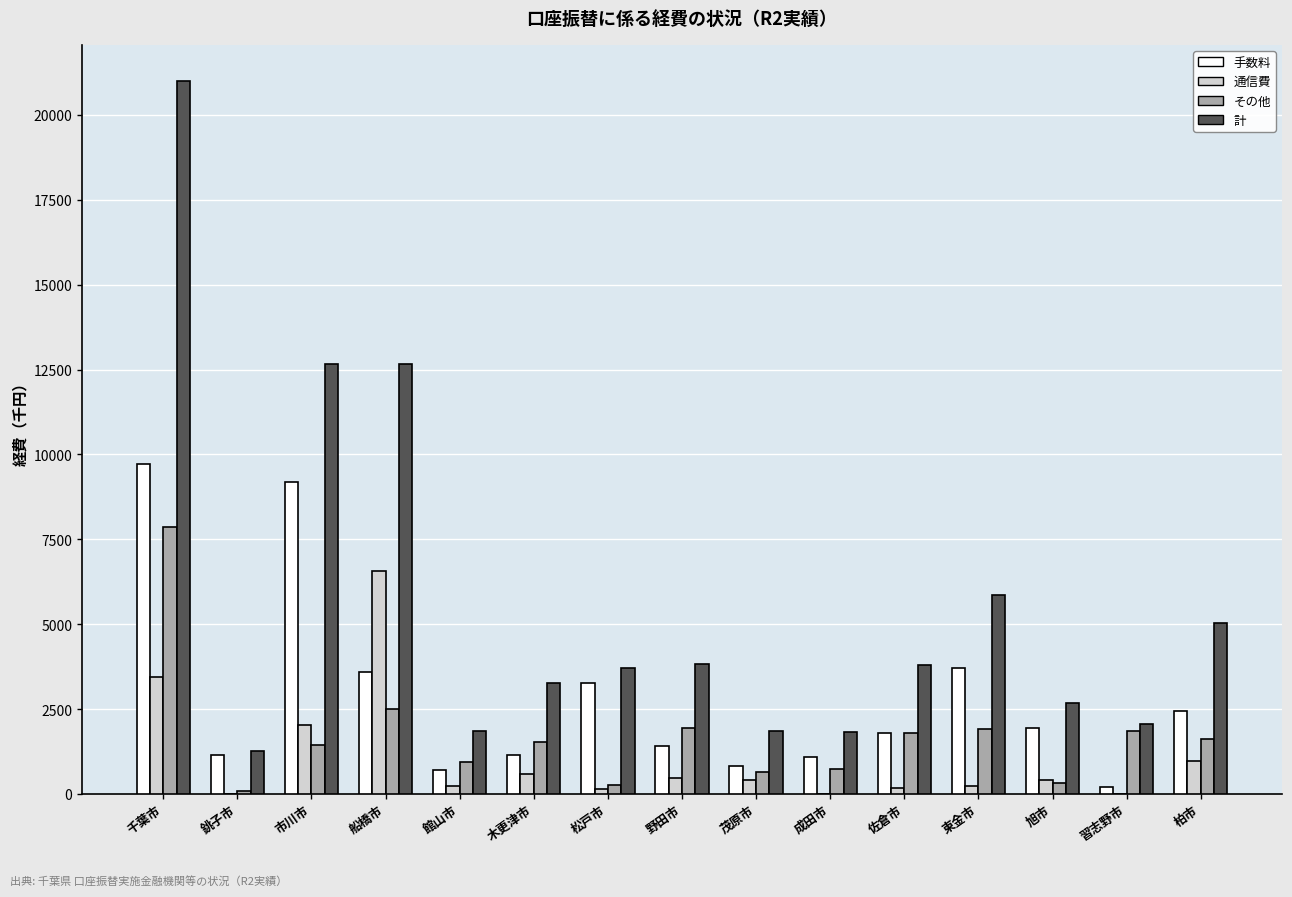

Which series has the largest total across all categories?

計